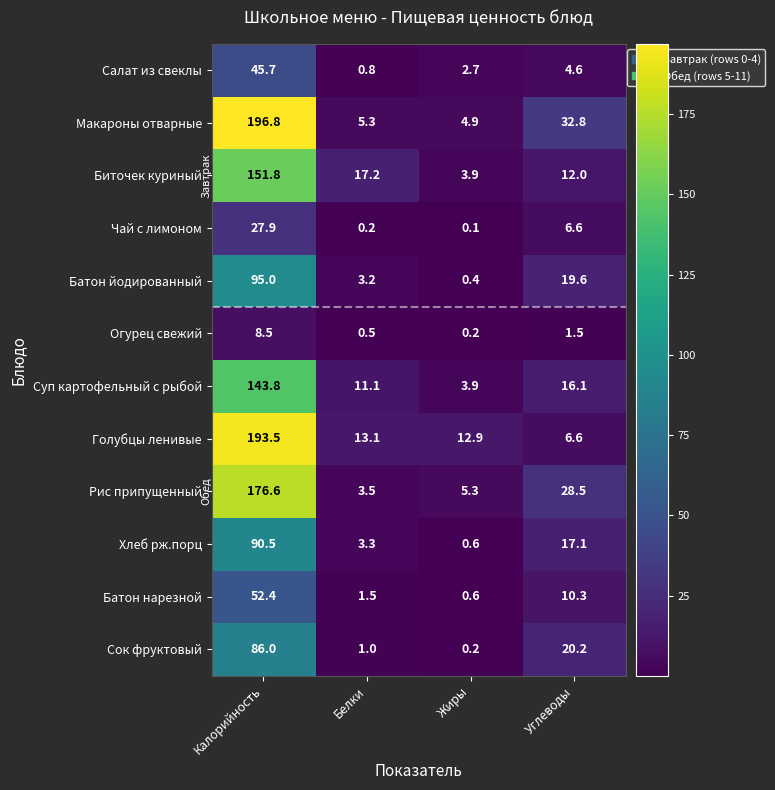

At which label does Батон йодированный reach its minimum?

Жиры